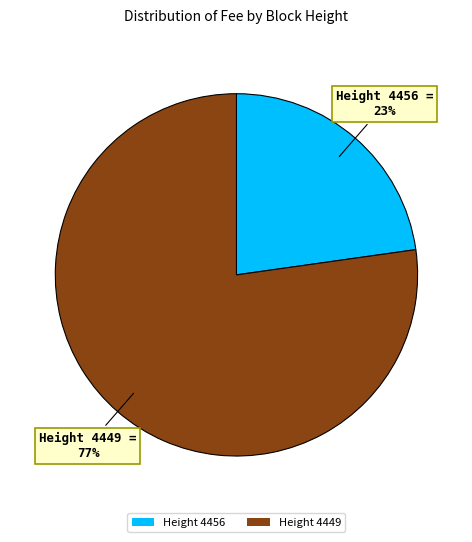

Rank the categories by value from highest to lowest.

Height 4449, Height 4456